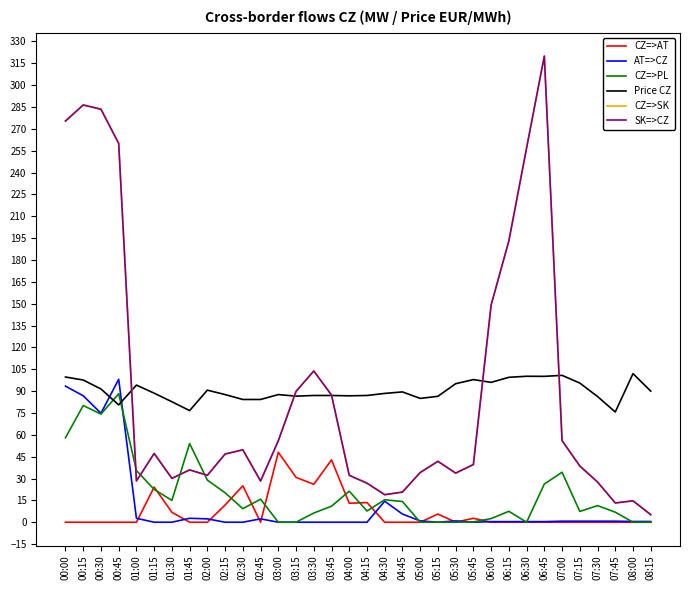

Does the chart display data point markers on the line(s)?

No